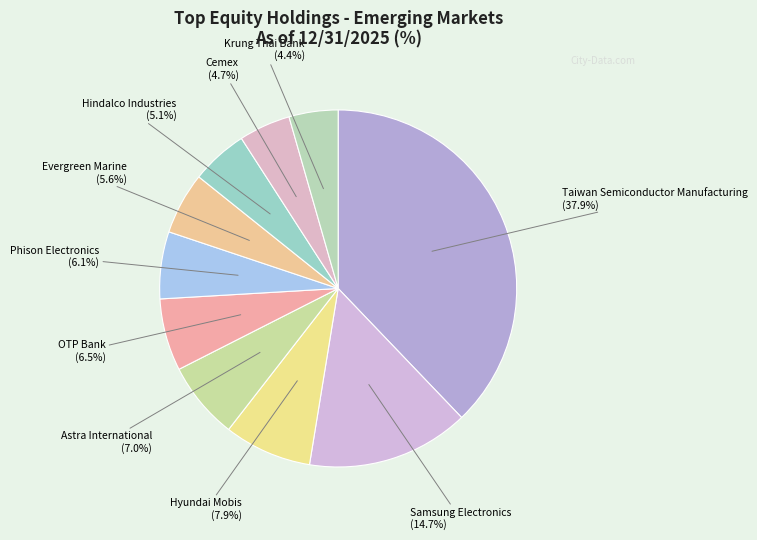

Which slice is the largest?

Taiwan Semiconductor Manufacturing